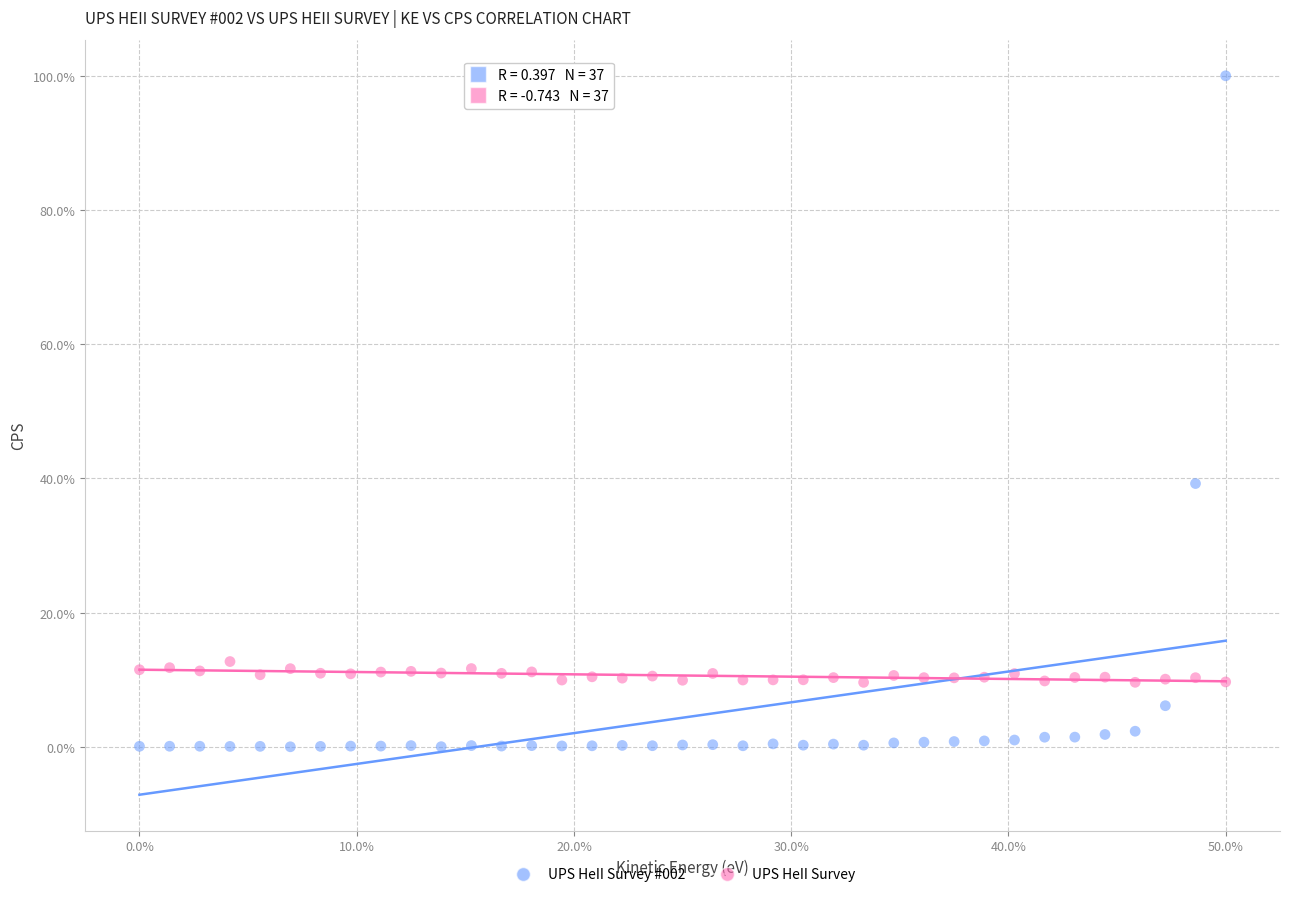

Which series has the widest spread of Y values?

UPS HeII Survey #002